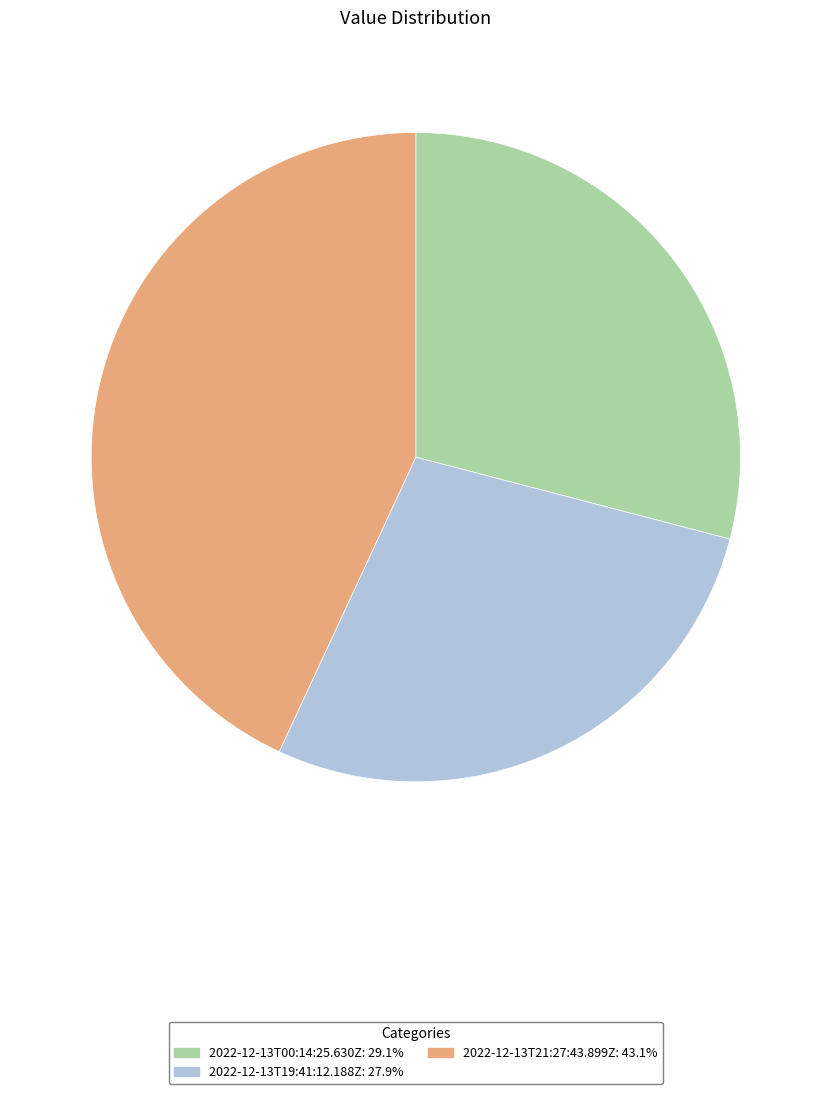

What is the smallest slice in the pie chart?

2022-12-13T19:41:12.188Z